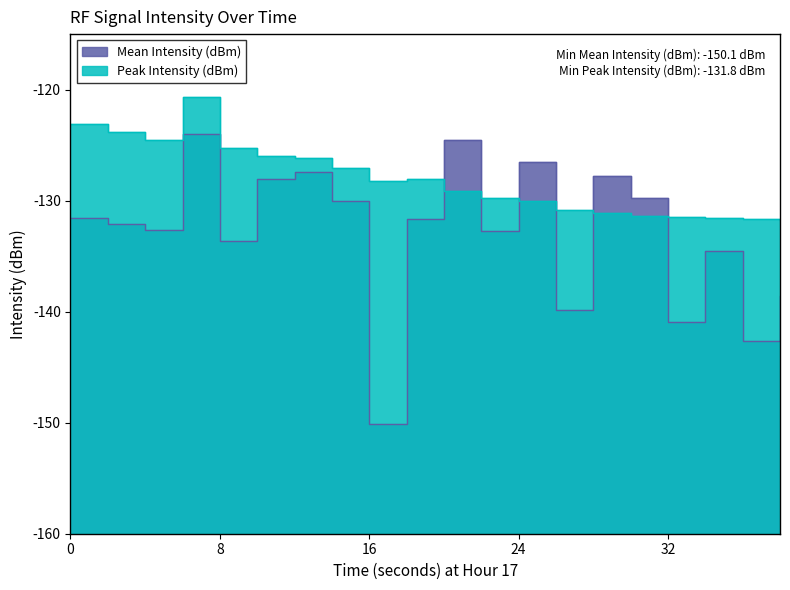

What are all the series names shown in the legend?

Mean Intensity (dBm), Peak Intensity (dBm)